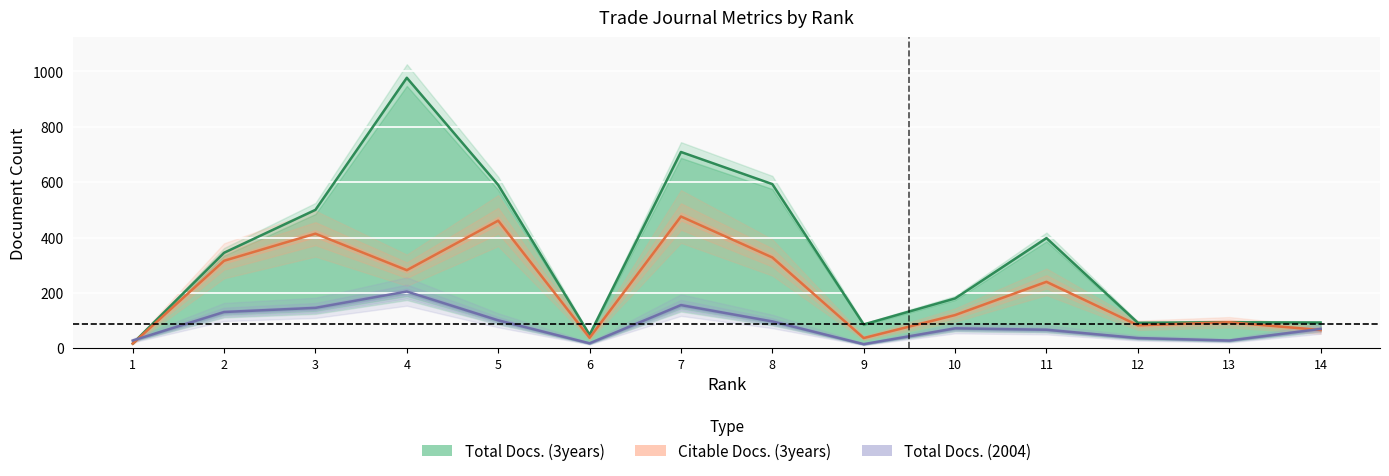

Reading left to right, transcribe all the data shown in this chart.

Total Docs. (2004): 28	131	146	205	101	18	156	97	15	72	67	37	28	70
Total Docs. (3years): 17	345	500	977	590	49	709	593	86	180	398	92	94	93
Citable Docs. (3years): 17	316	414	282	461	38	476	328	37	120	240	83	94	66